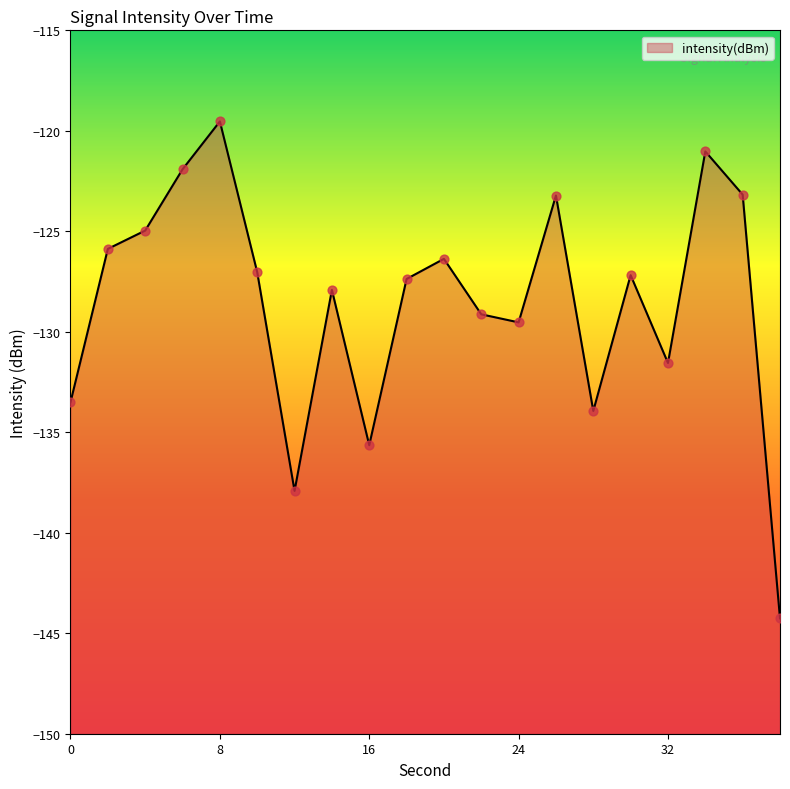

What is the change in value from 10 to 36?

+3.9